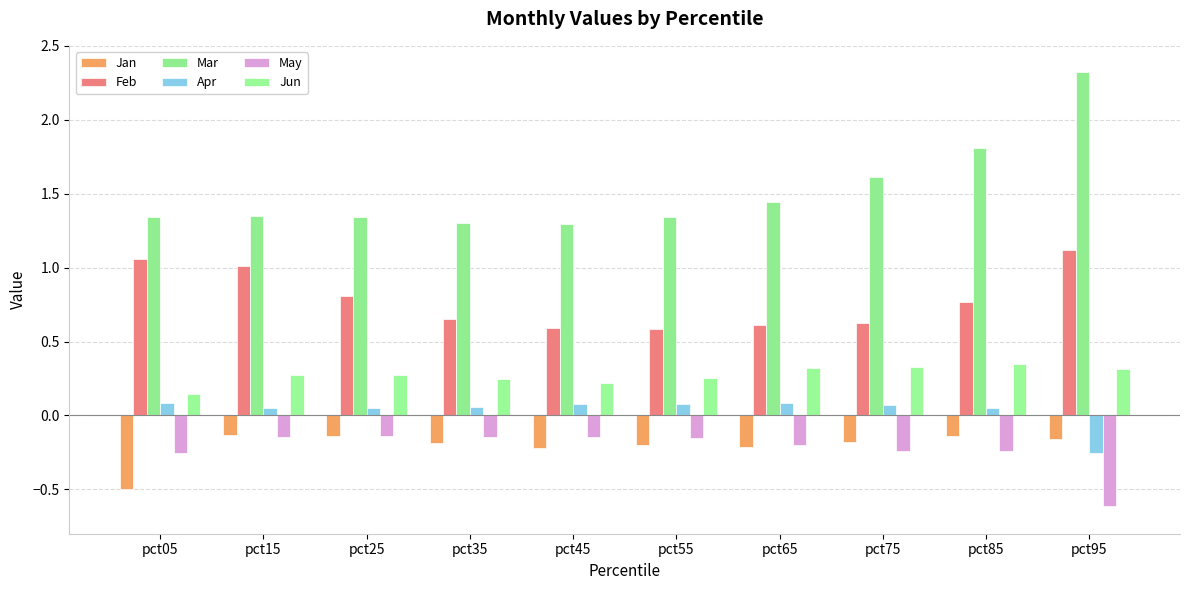

At which label is Jan closest to 0?

pct15